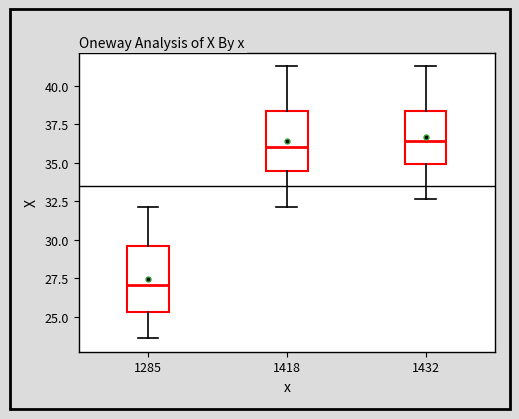

Reading left to right, read every box against the y-axis: the position of its median line, the range the box covers, and the ends of its whiskers. The values are not printed on the chart, so give them approximately, as read against the axis.

1285: median 27.0, box 25.5 to 29.5, whiskers 23.5 to 32.0
1418: median 36.0, box 34.5 to 38.5, whiskers 32.0 to 41.5
1432: median 36.5, box 35.0 to 38.5, whiskers 32.5 to 41.5